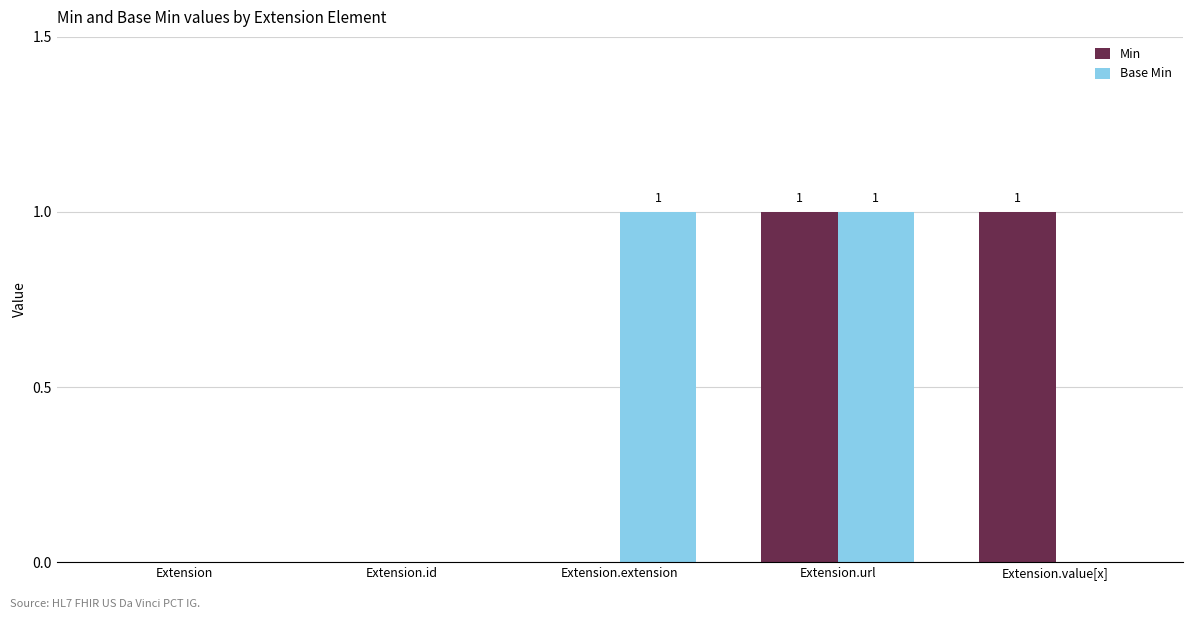

Is the value of Min at Extension.extension greater than the value of Base Min at Extension.extension?

No